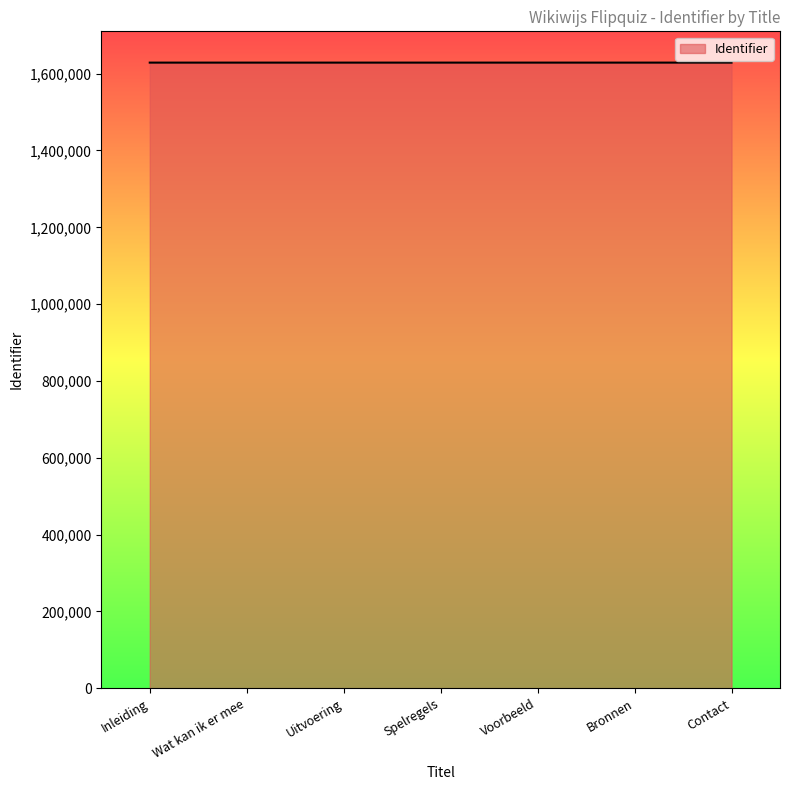

What is the maximum value shown in the chart?

1628840